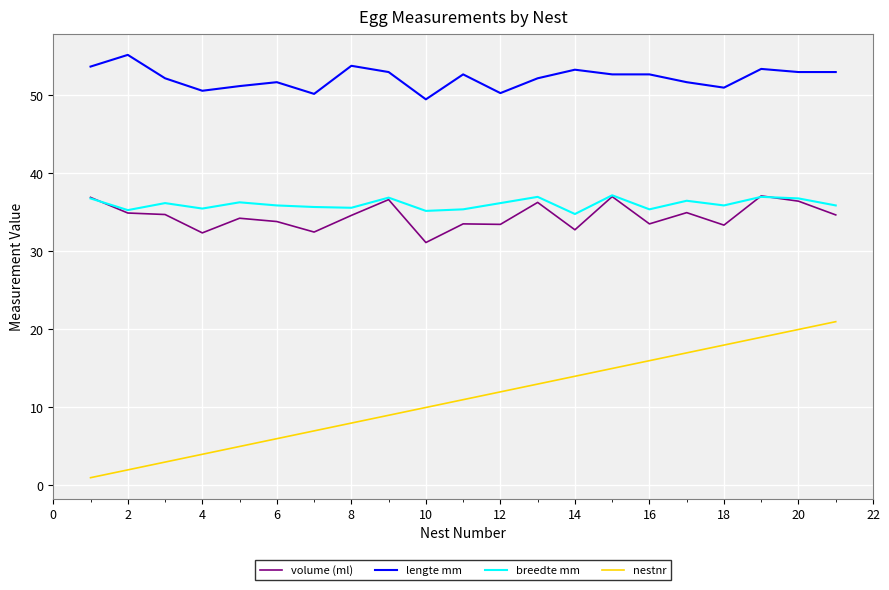

True or false: nestnr and breedte mm intersect in this chart.

False